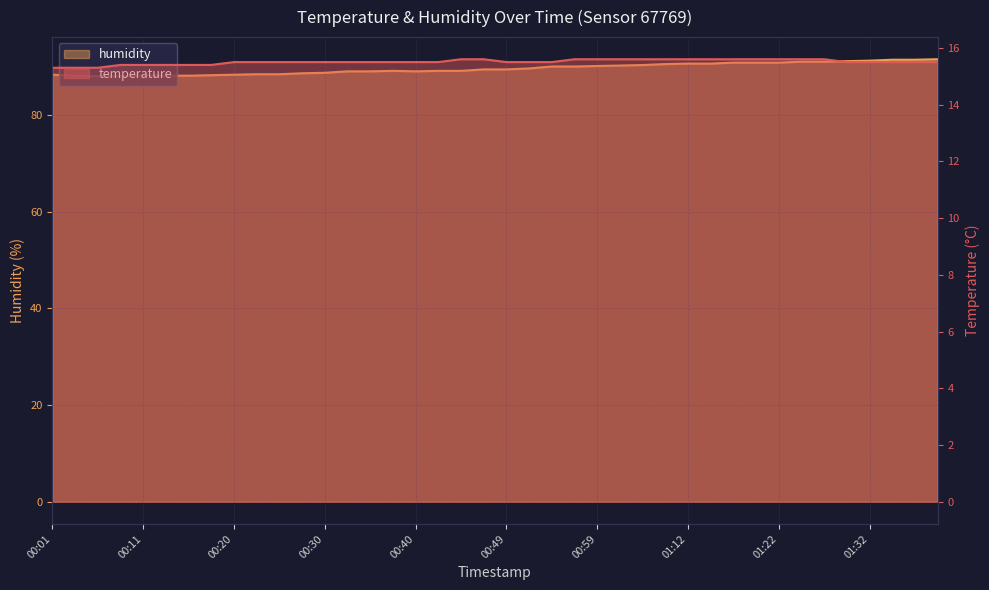

The value of humidity at 01:04 is 47.9. True or false?

False